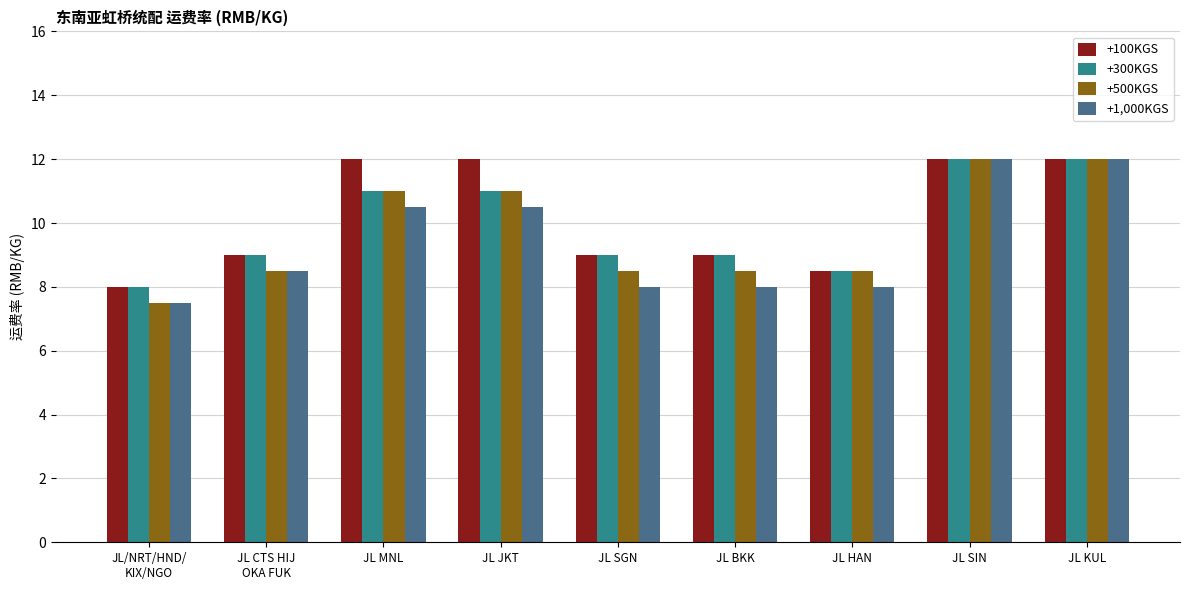

Between JL JKT and JL SGN, which series saw the biggest shift?

+100KGS